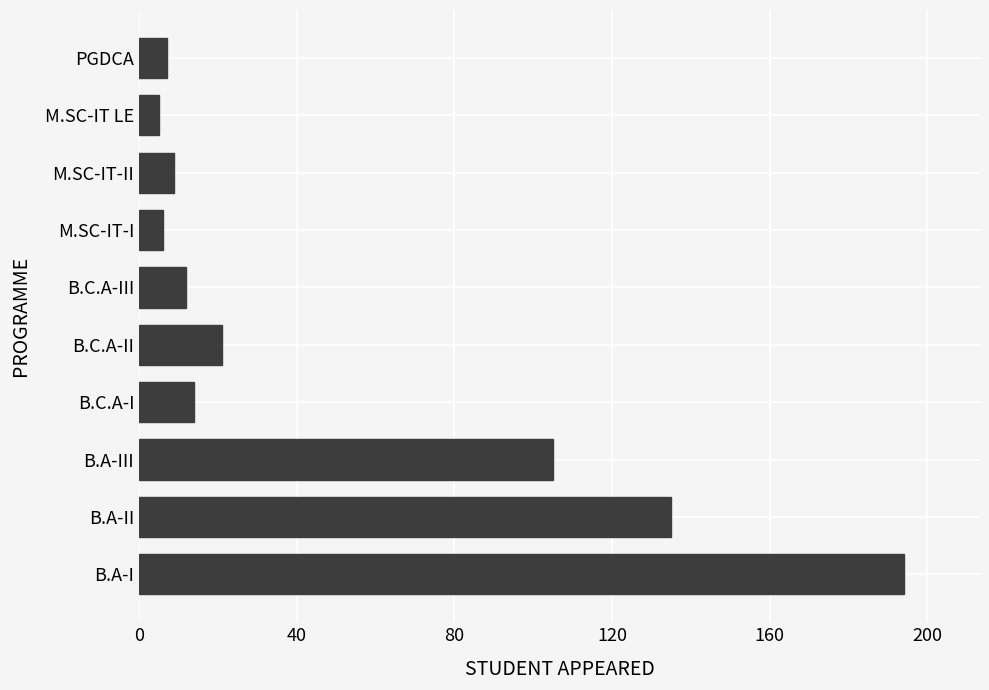

What is the minimum value shown in the chart?

5